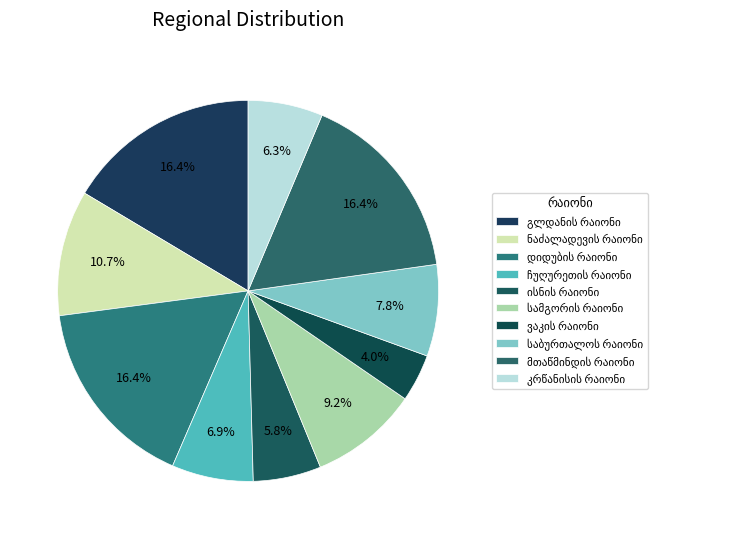

What portion of the pie excludes ნაძალადევის რაიონი?

89.3%